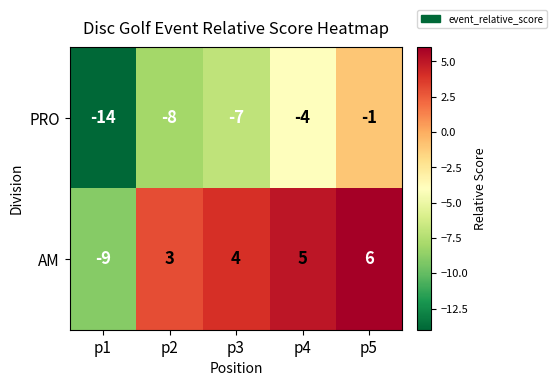

Is it true that AM equals 3 at p2?

True